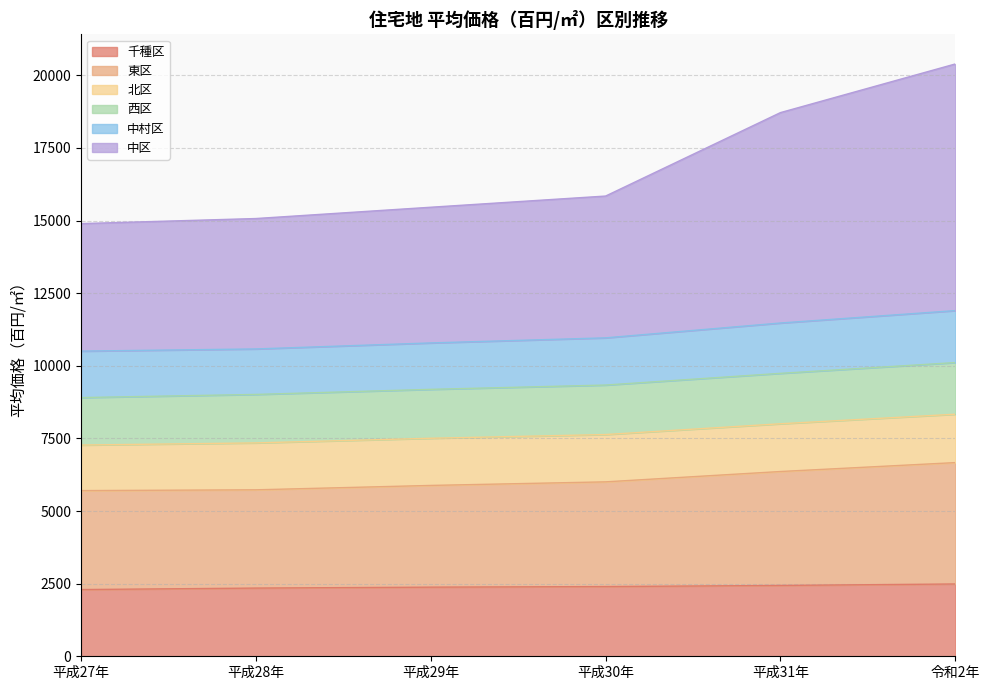

What is the total value across all series at 平成31年?

18718